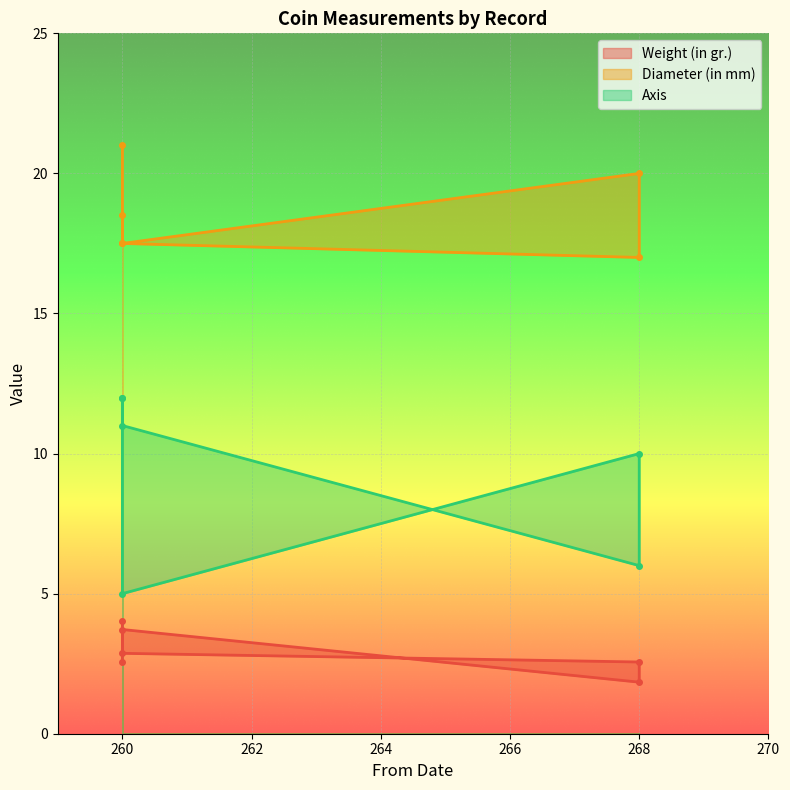

What are all the series names shown in the legend?

Weight (in gr.), Diameter (in mm), Axis